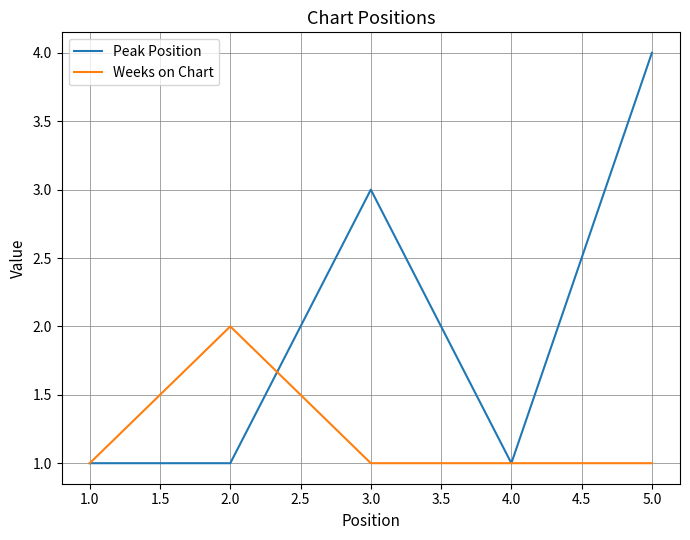

What are all the series names shown in the legend?

Peak Position, Weeks on Chart